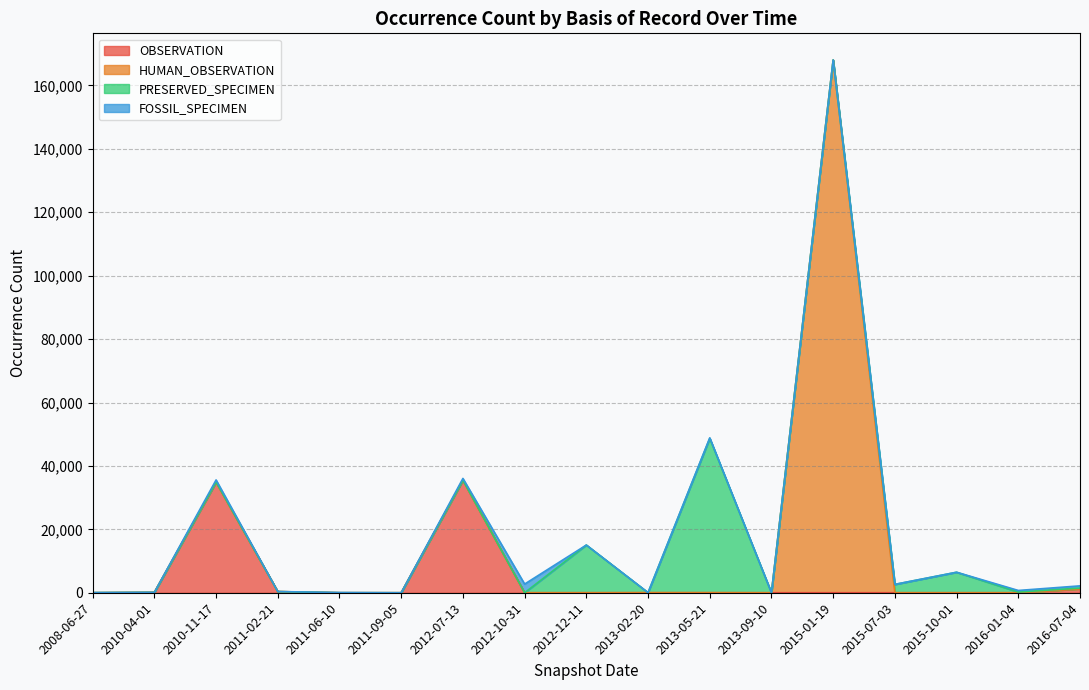

Which category has the lowest value in the HUMAN_OBSERVATION series?

2008-06-27